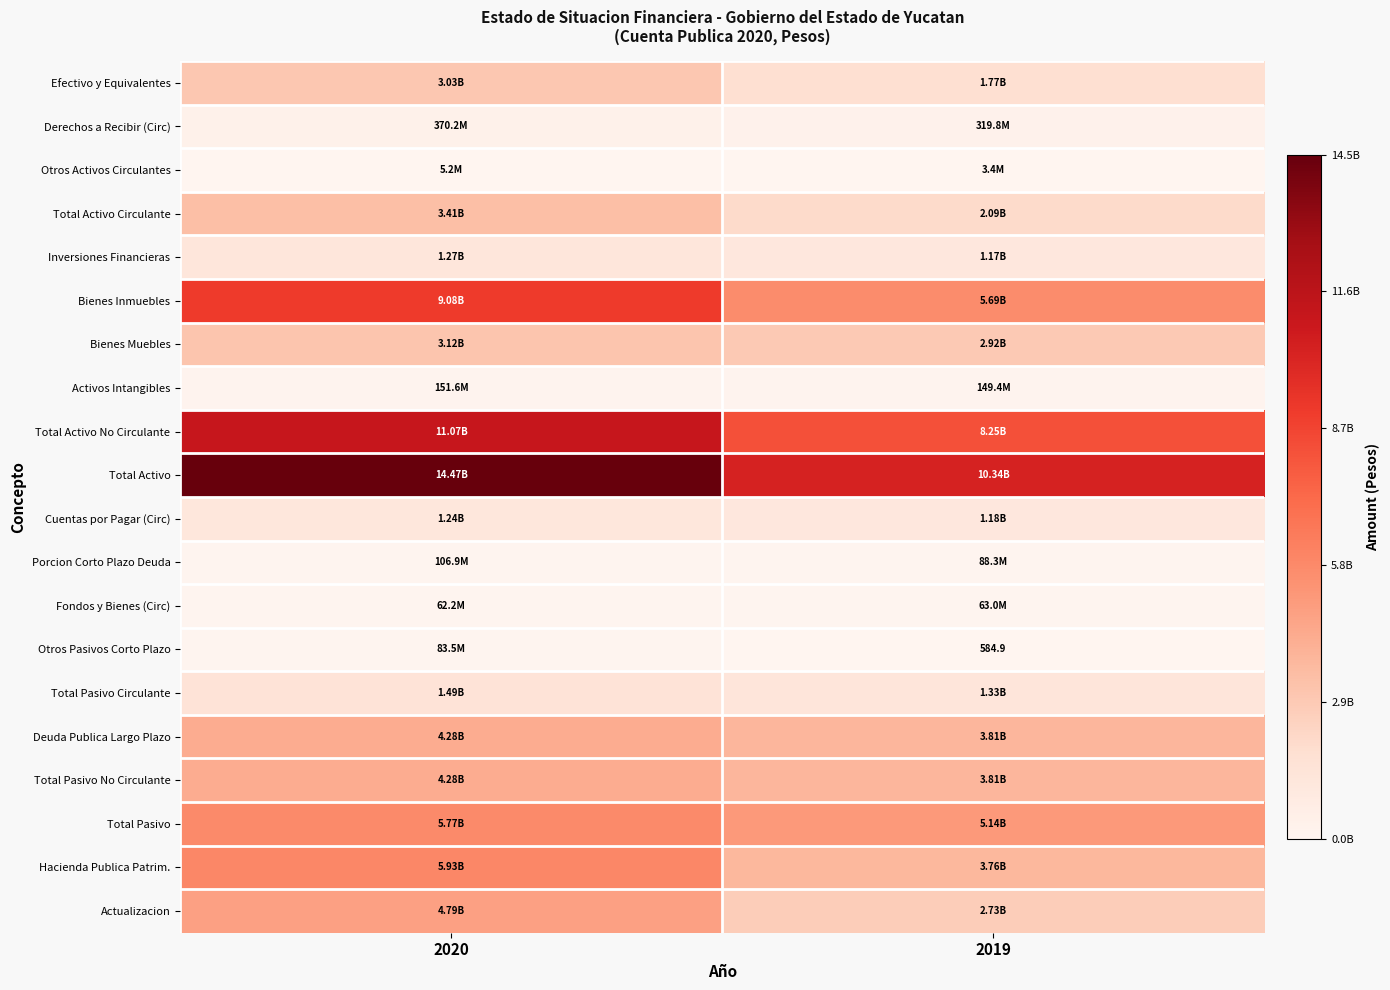

What is the maximum value for Activos Intangibles?

151638196.0